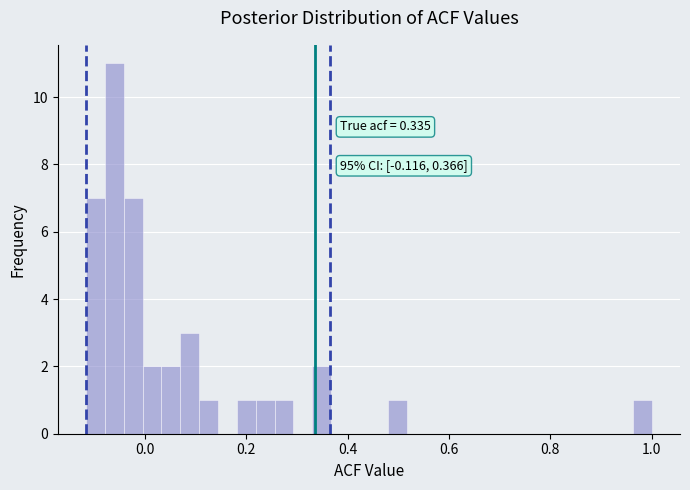

Read against the x-axis, roughly where is the centre of the tallest bar?

-0.06